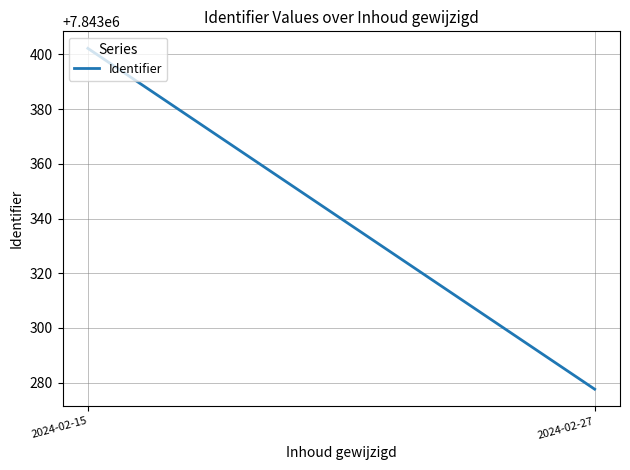

Reading left to right, transcribe all the data shown in this chart.

7843402.2	7843277.6